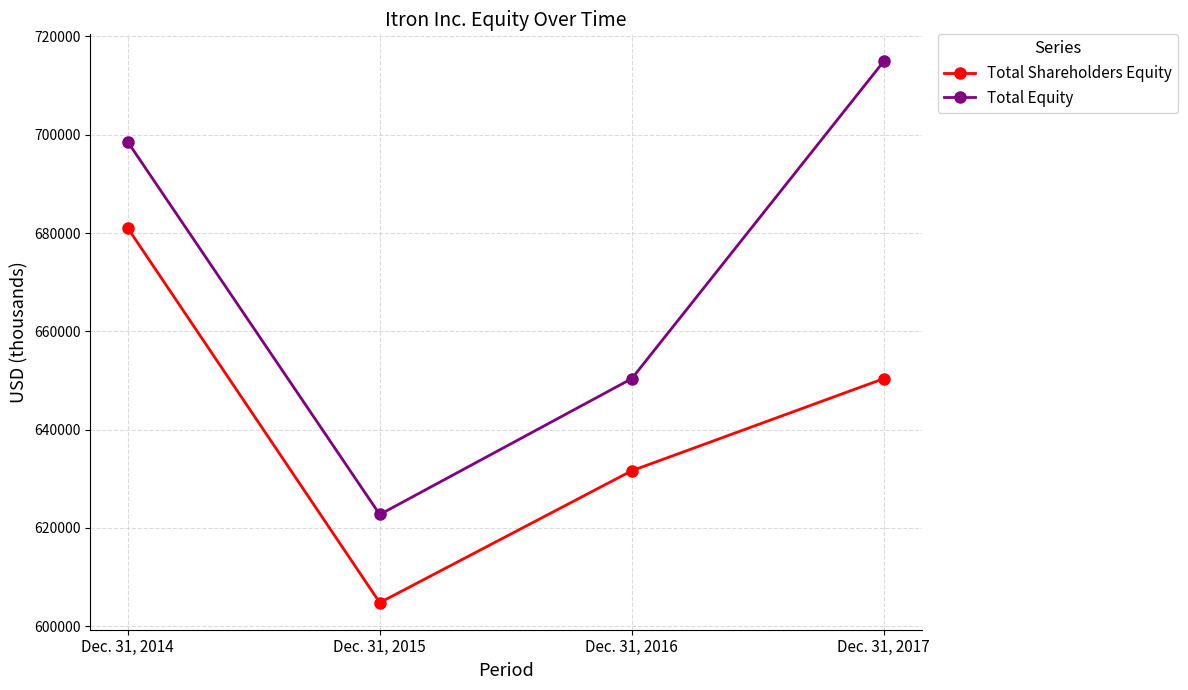

True or false: Total Shareholders Equity and Total Equity cross at least once.

False